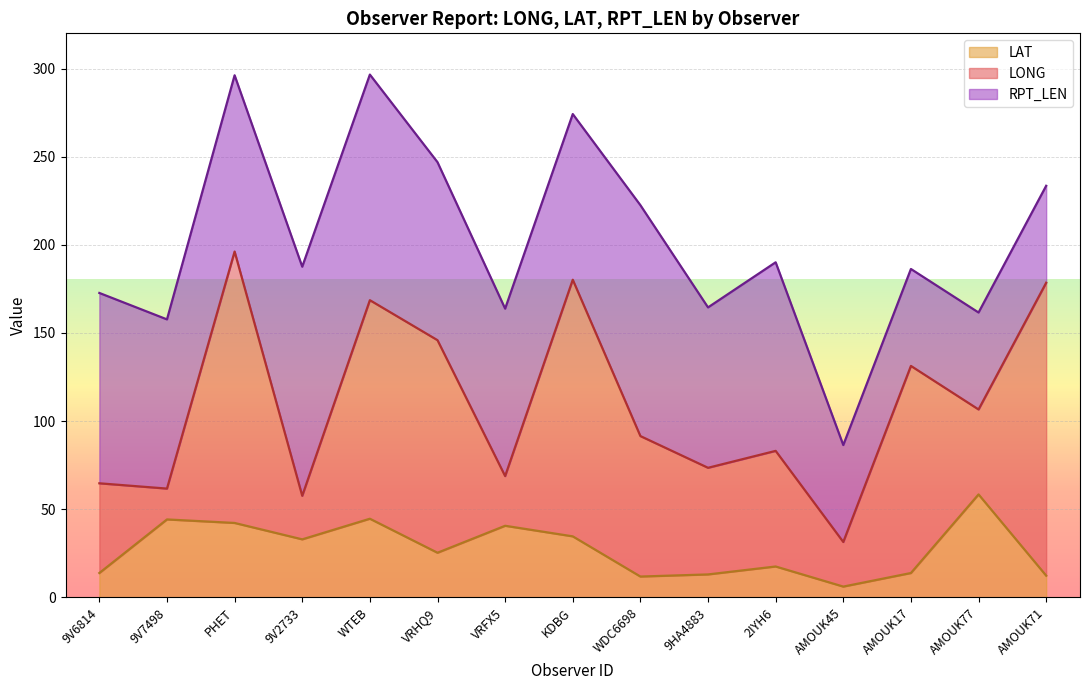

List the series in order of their overall mean, highest first.

RPT_LEN, LONG, LAT